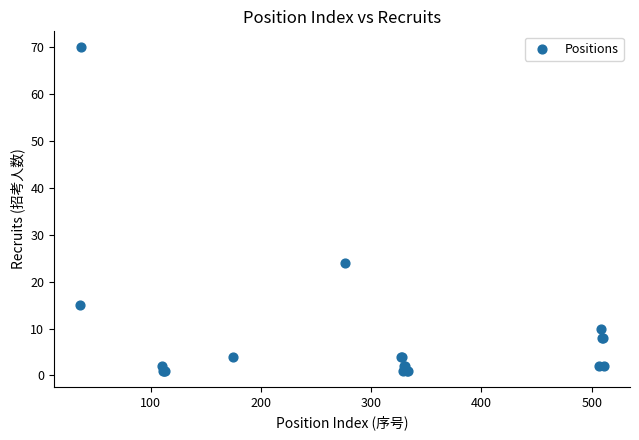

What Y value in the scatter plot is closest to 35?

24